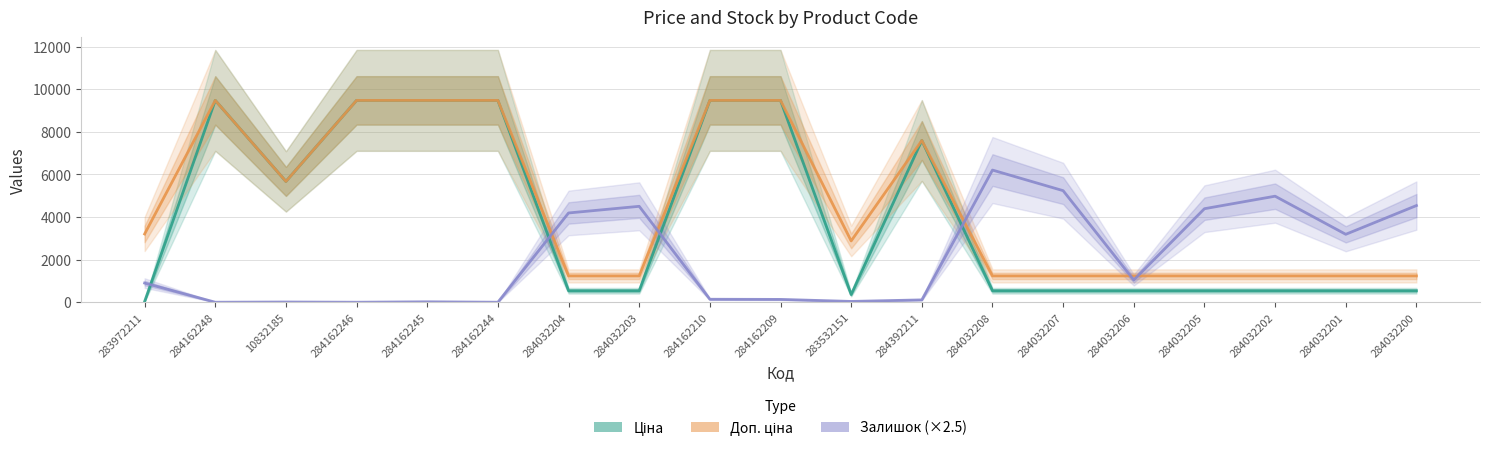

What is the difference between the Доп. ціна values at 284162244 and 284032205?

8244.7